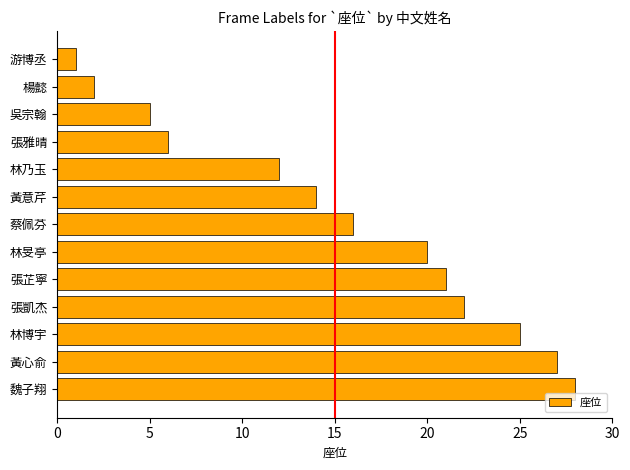

What is the approximate value at 張芷寧, to the nearest 10?

20